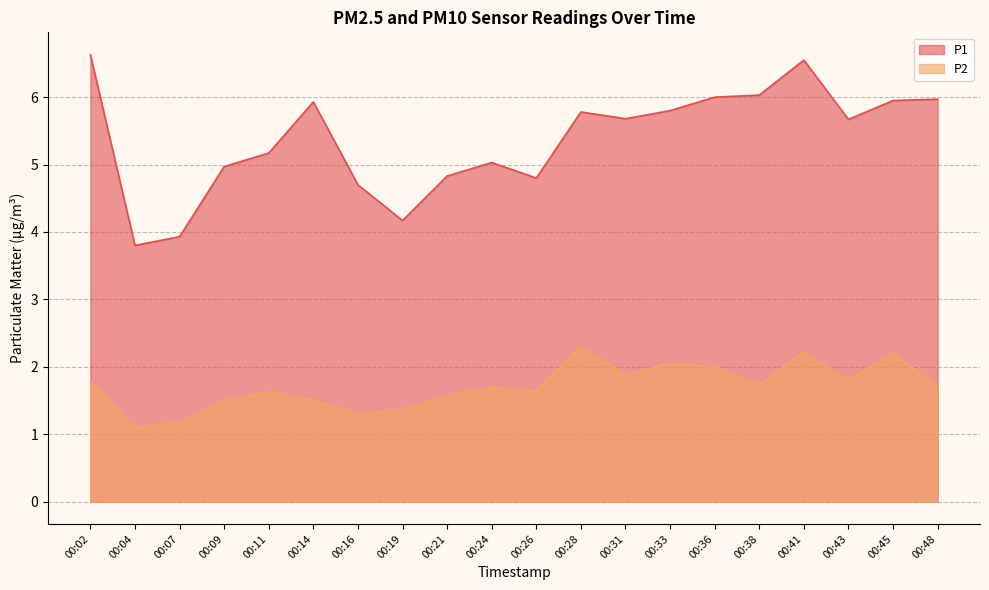

Which has a higher value, 00:16 or 00:14?

00:14